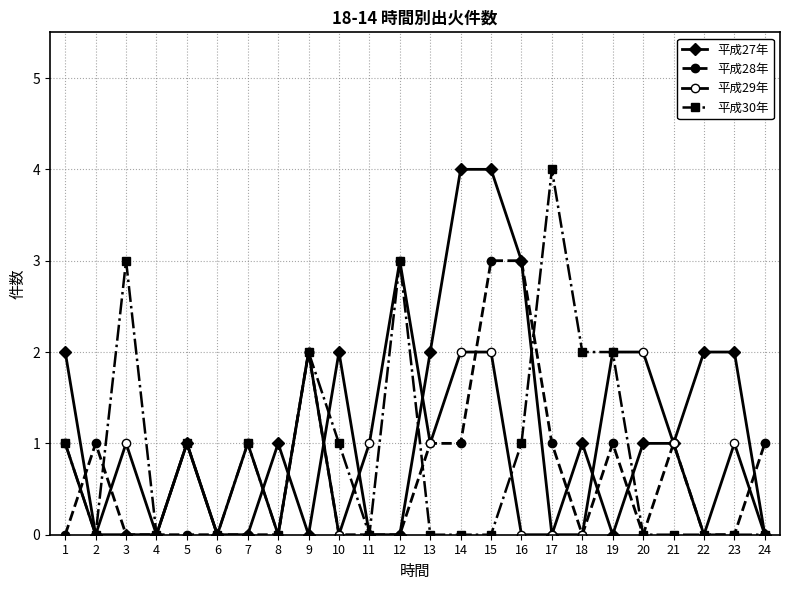

Is this an area chart (filled region under the line)?

No